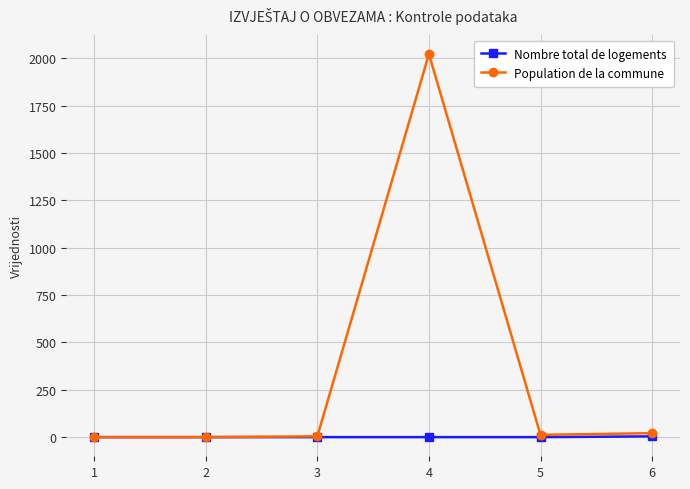

What is the highest value of the Population de la commune series?

2022